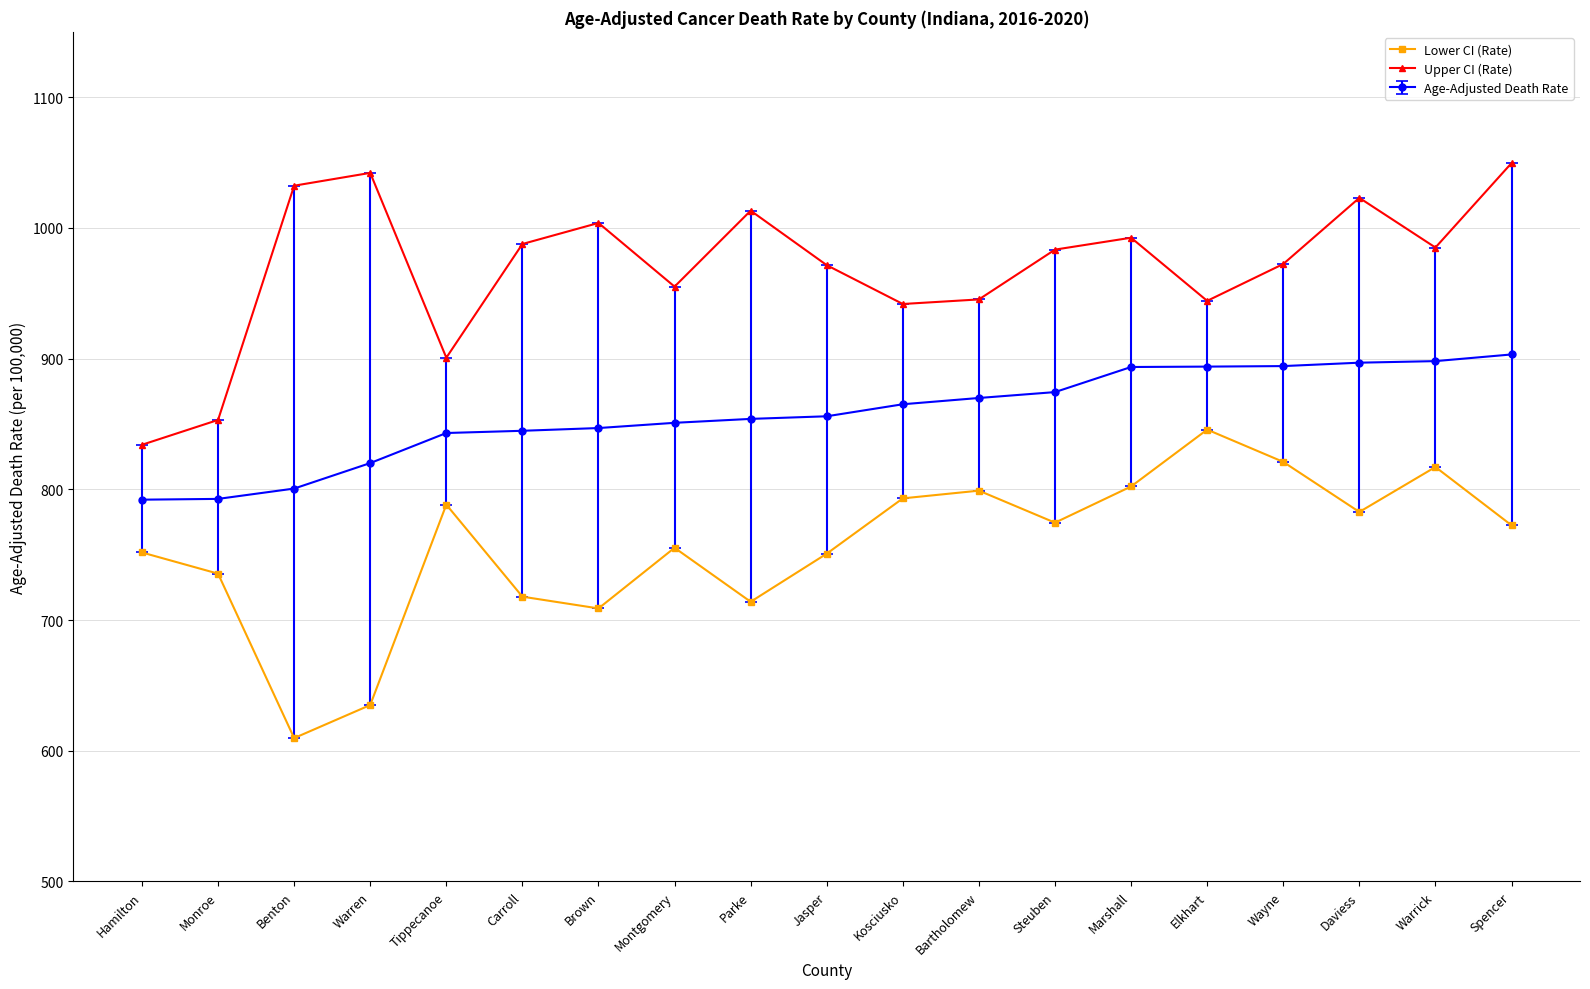

What is the smallest value displayed?

609.7